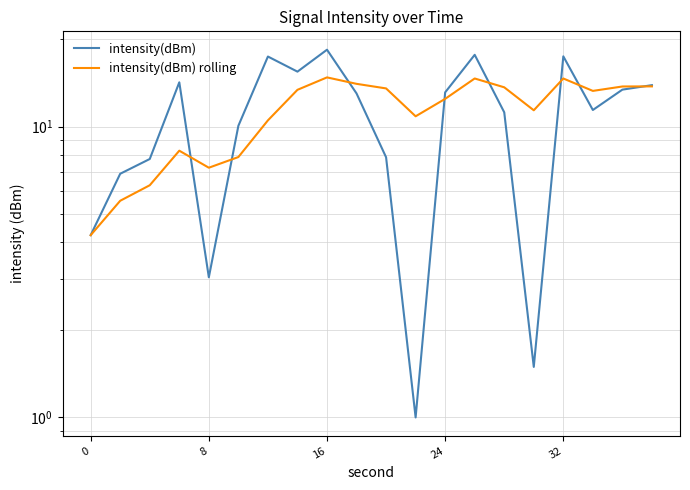

Is the value of intensity(dBm) at 24 greater than the value of intensity(dBm) rolling at 10?

Yes